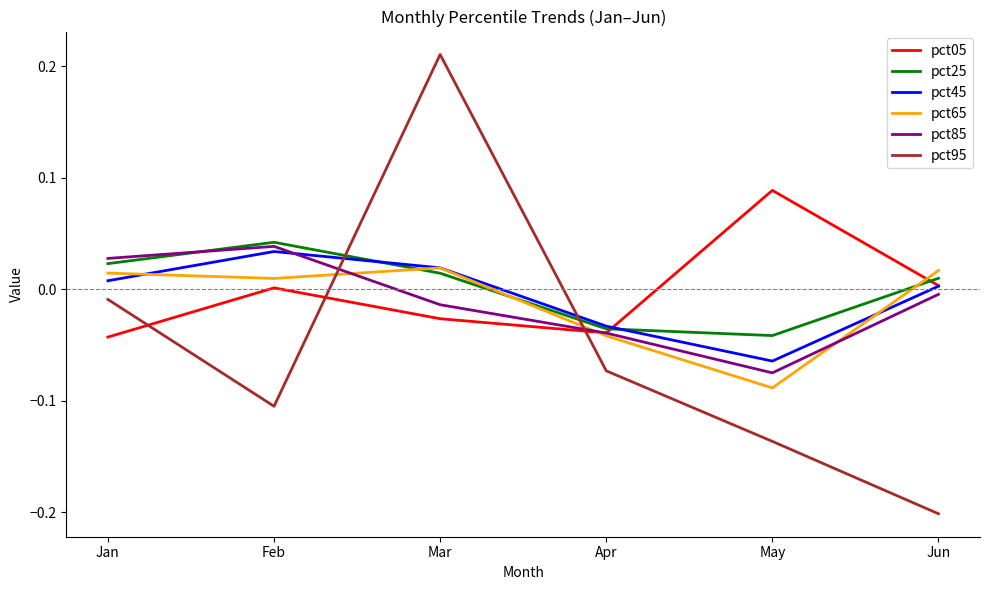

True or false: pct95 has a value of 0.4 at Mar.

False